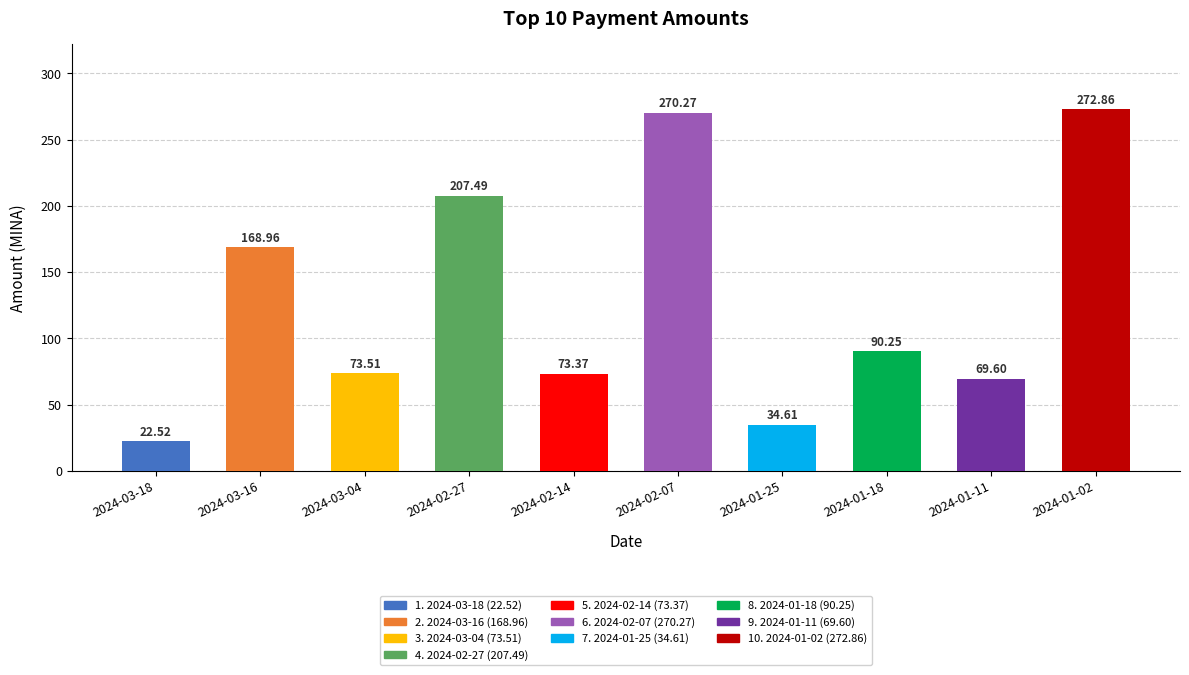

What is the approximate value at 2024-02-14?

73.4